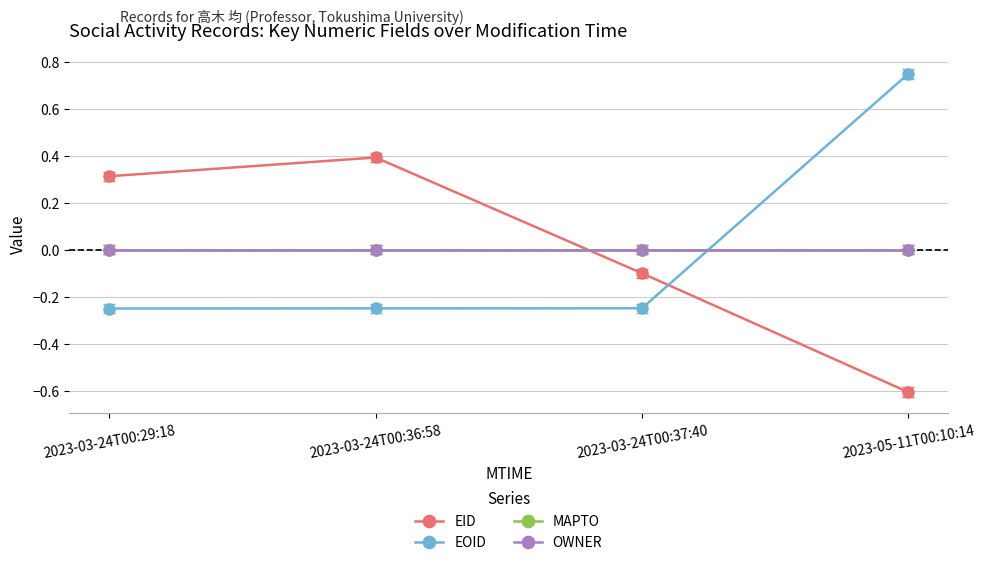

How many lines are shown in the chart?

4